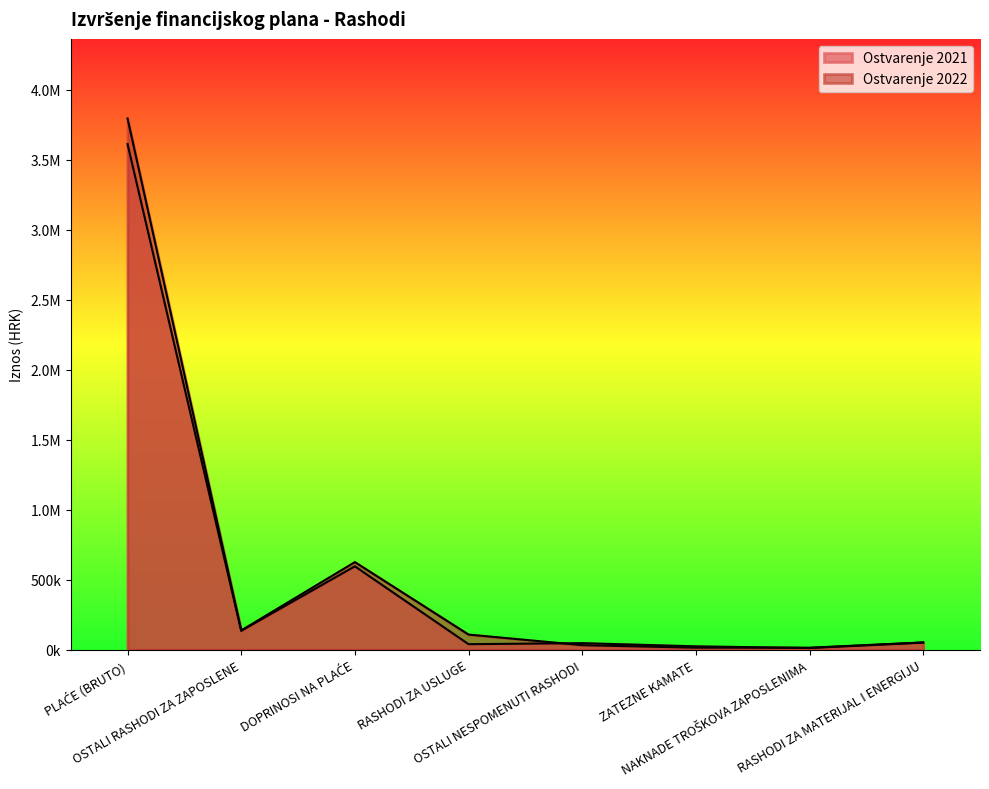

How many lines are shown in the chart?

2